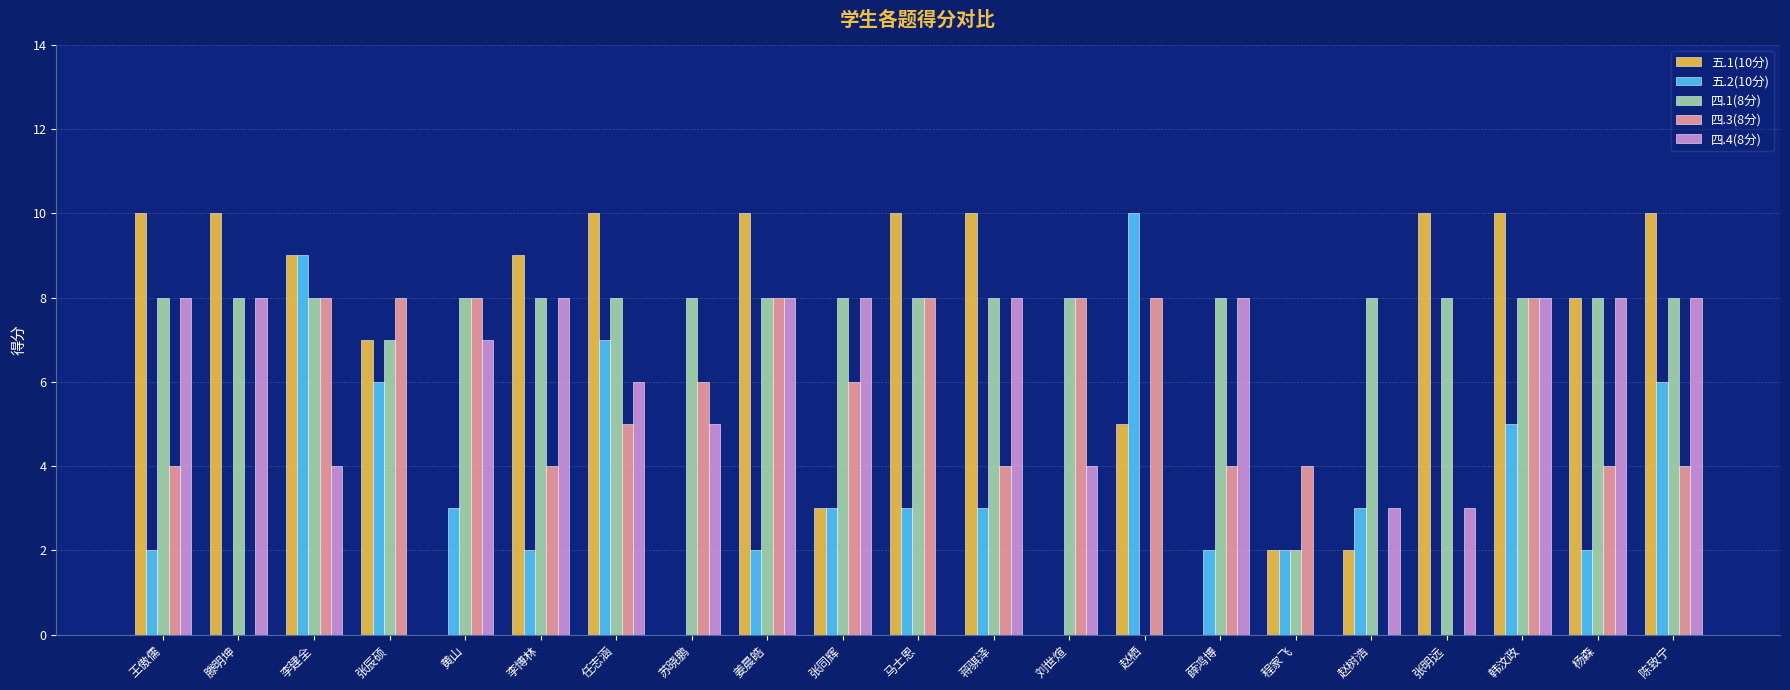

Which series has the largest total across all categories?

四.1(8分)